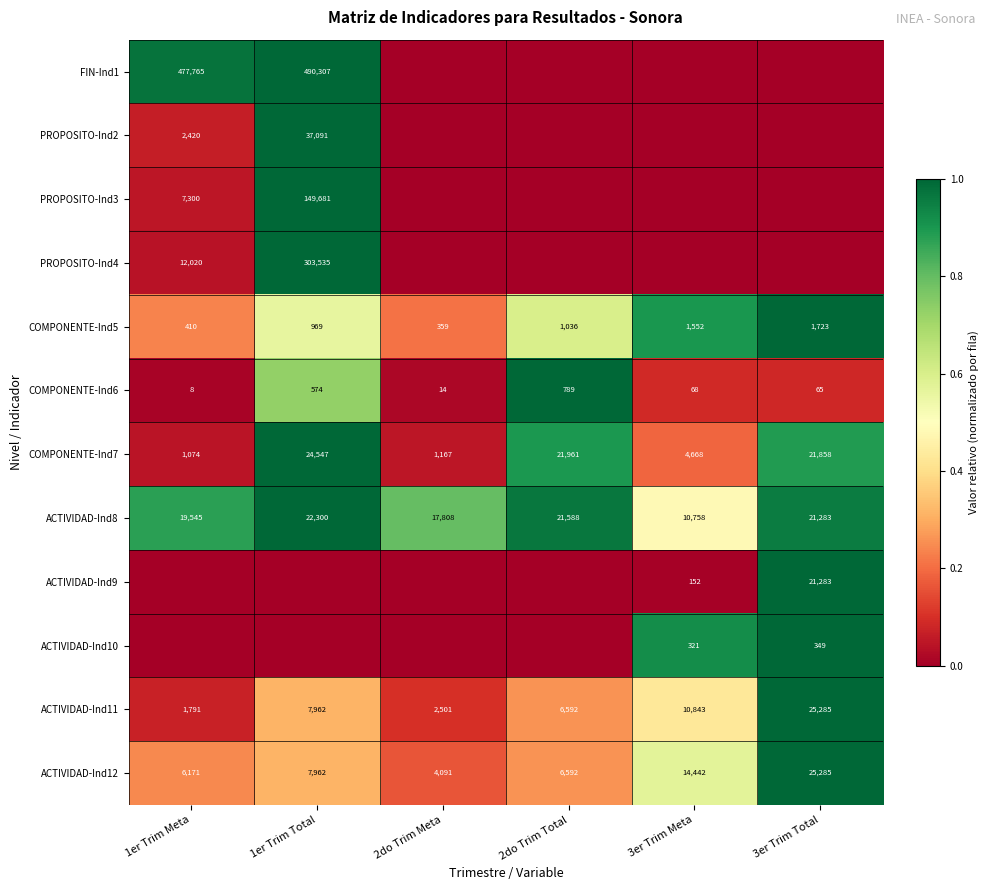

What is the difference between the ACTIVIDAD-Ind8 values at 3er Trim Meta and 2do Trim Meta?

7050